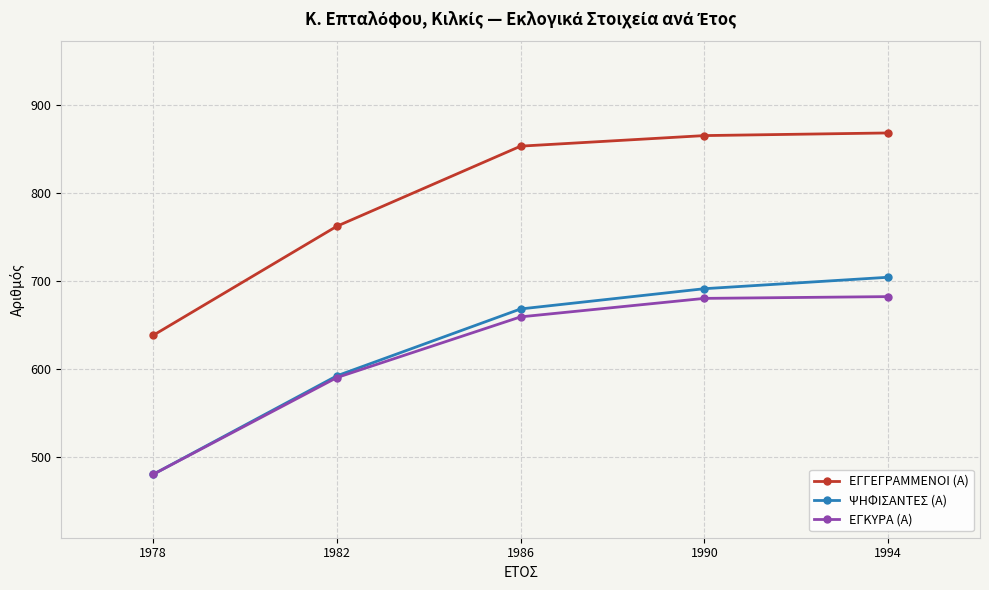

True or false: ΨΗΦΙΣΑΝΤΕΣ (Α) has more than 2 points higher than both neighbors.

False